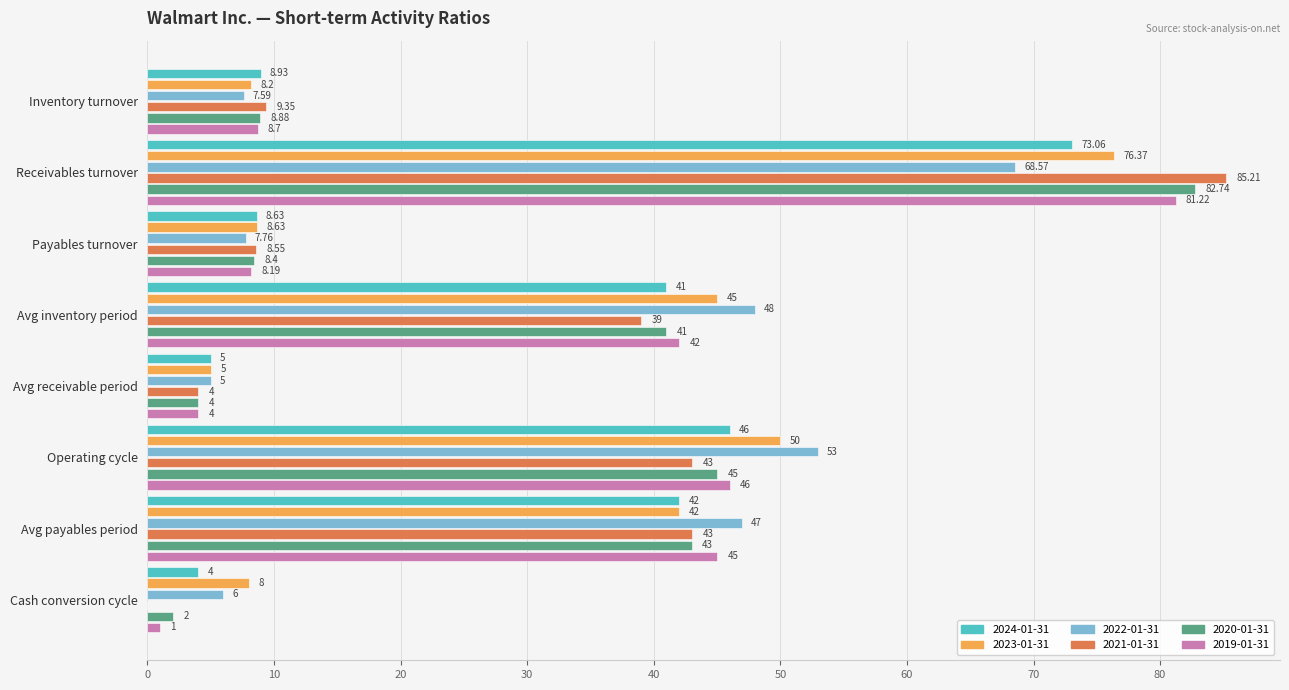

Which series changed the most between Avg receivable period and Cash conversion cycle?

2021-01-31